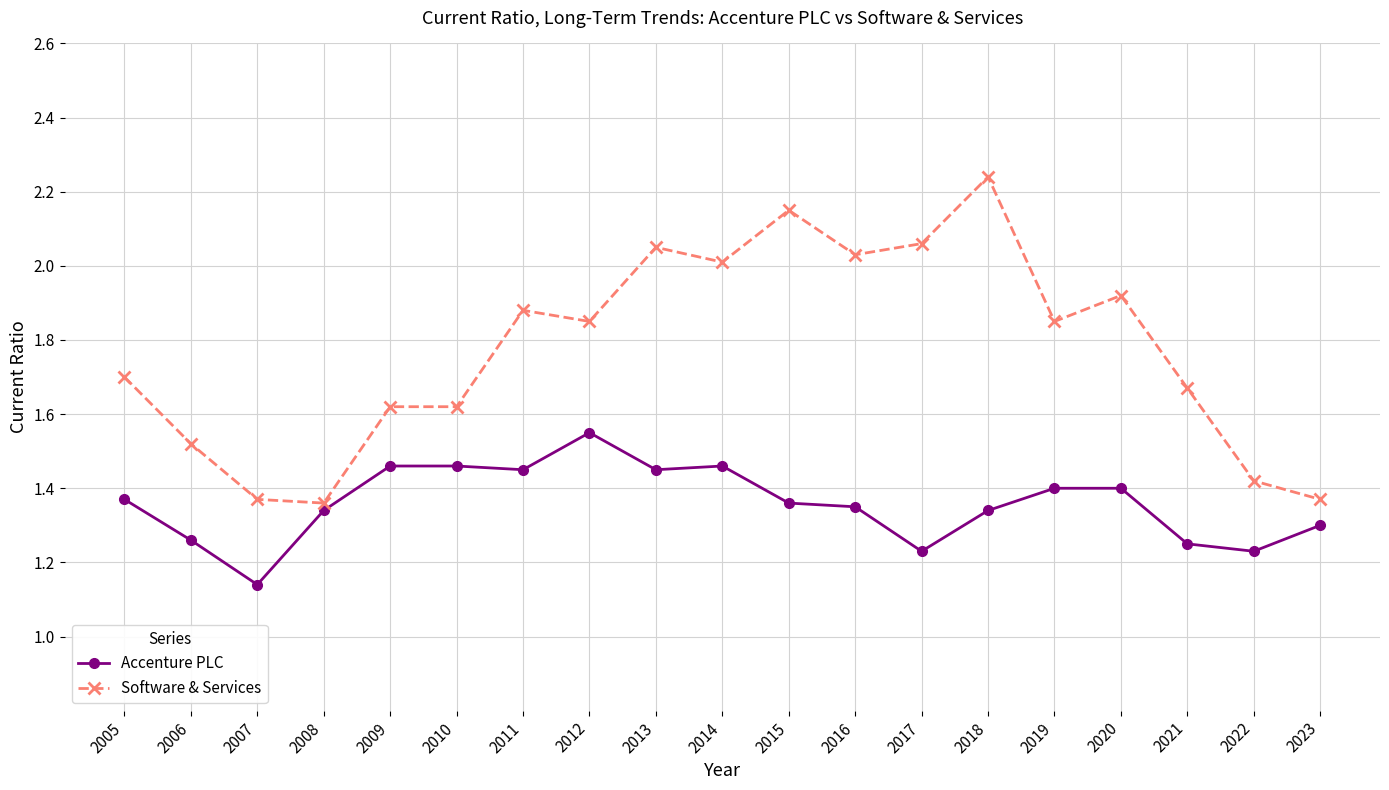

True or false: Accenture PLC and Software & Services intersect in this chart.

False